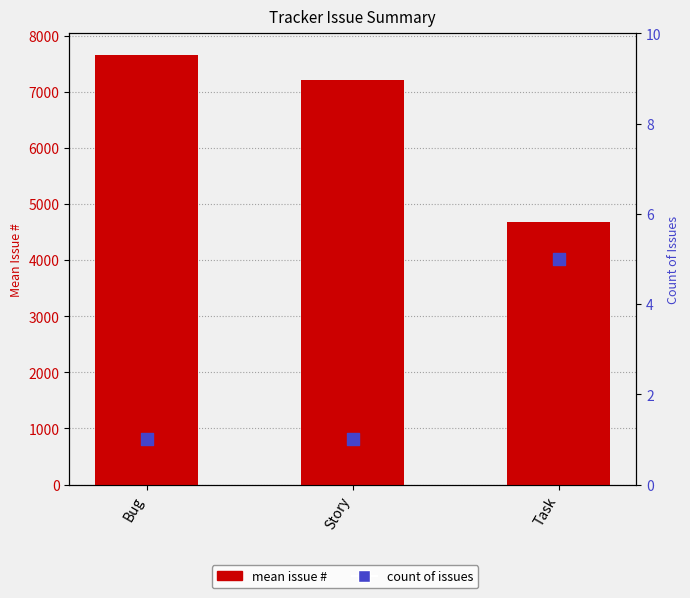

Is the value of count of issues at Task greater than the value of mean issue # at Task?

No